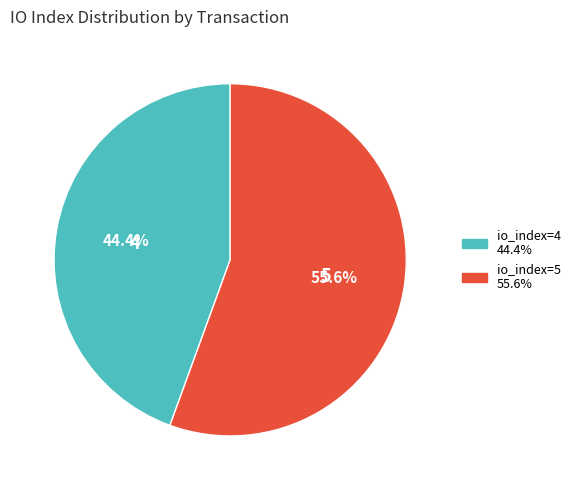

What is the ratio of the value at io_index=4 44.4% to the value at io_index=5 55.6%?

0.8